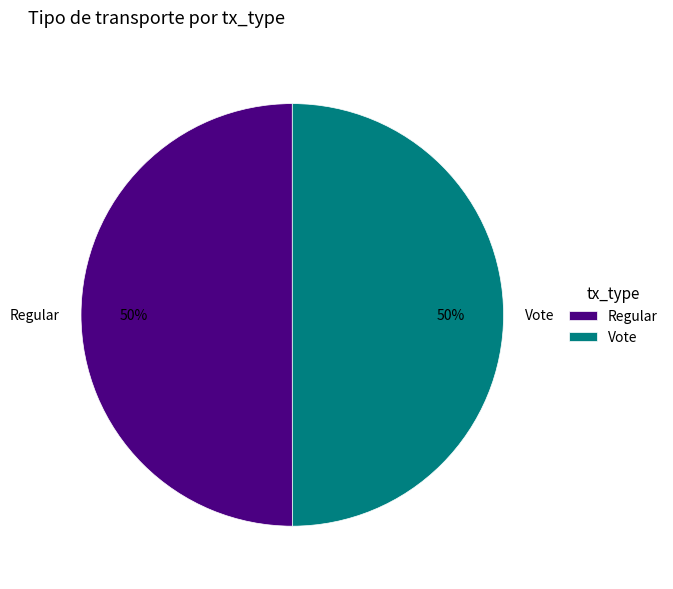

To the nearest percent, what percentage of the pie is Vote?

50%